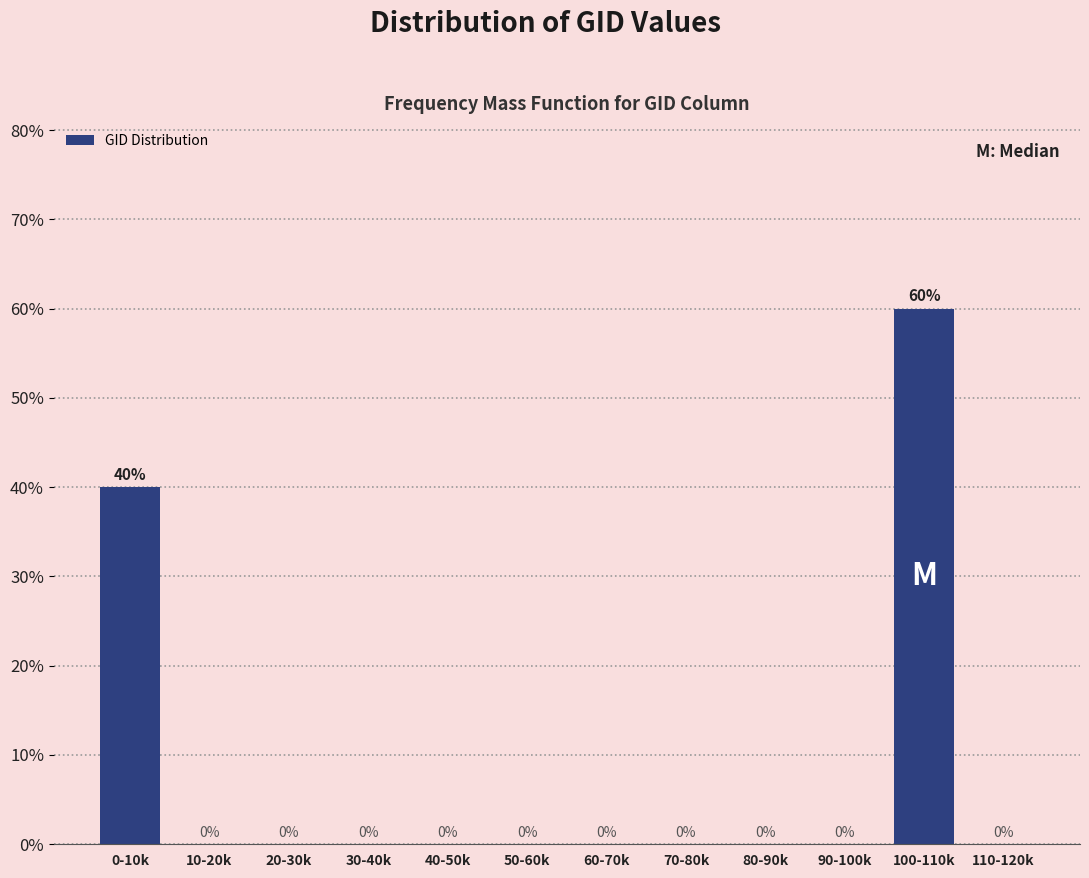

Reading left to right, extract all data points from this chart.

0-10k=40	10-20k=0	20-30k=0	30-40k=0	40-50k=0	50-60k=0	60-70k=0	70-80k=0	80-90k=0	90-100k=0	100-110k=60	110-120k=0